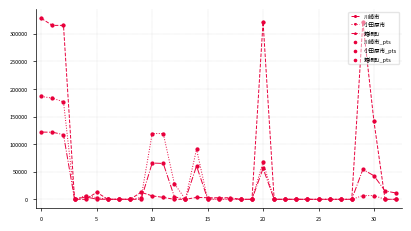

Which series has the widest spread of values?

川崎市